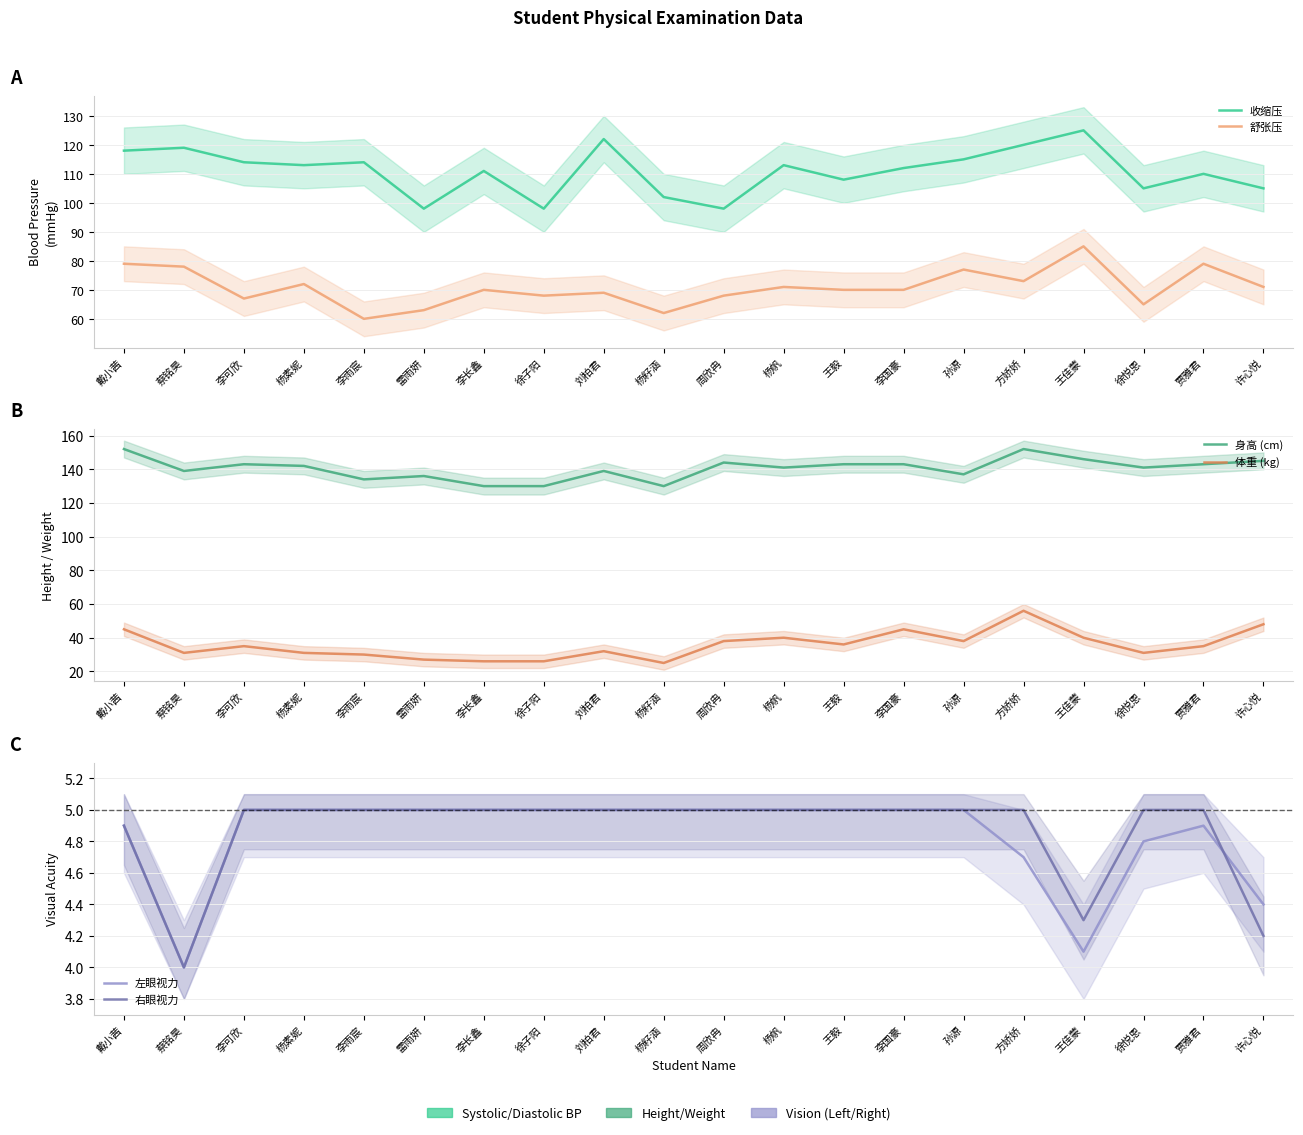

What is the smallest value displayed?

4.0